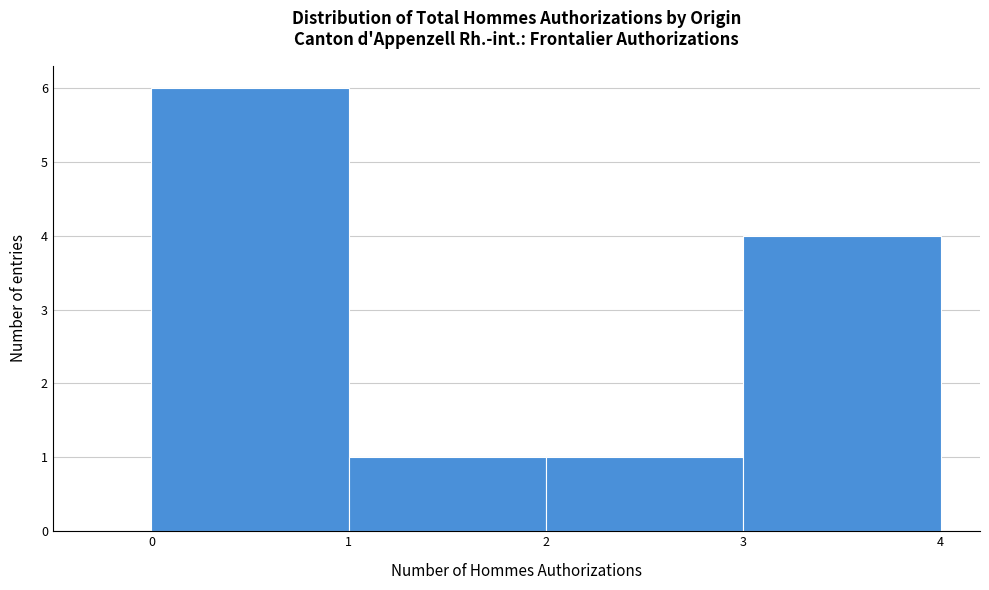

Reading left to right, transcribe this chart: for each bar, give the range it covers on the x-axis and its height. The values are not printed on the chart, so give them approximately, as read against the axis.

0 to 1: 6
1 to 2: 1
2 to 3: 1
3 to 4: 4